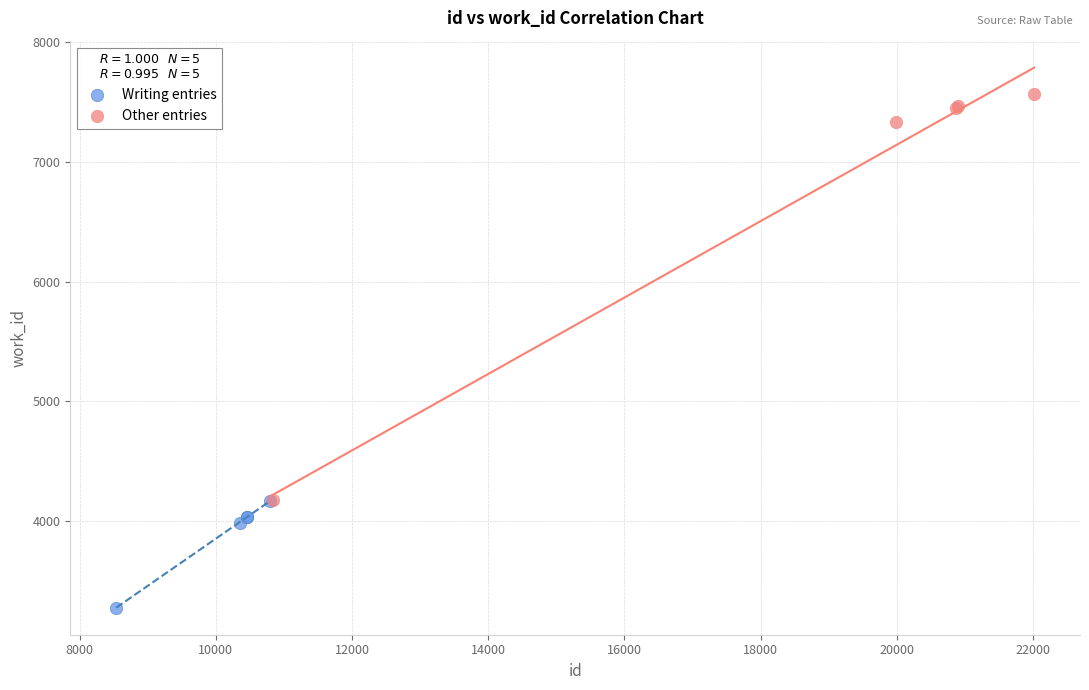

Which series reaches the maximum Y coordinate?

Other entries